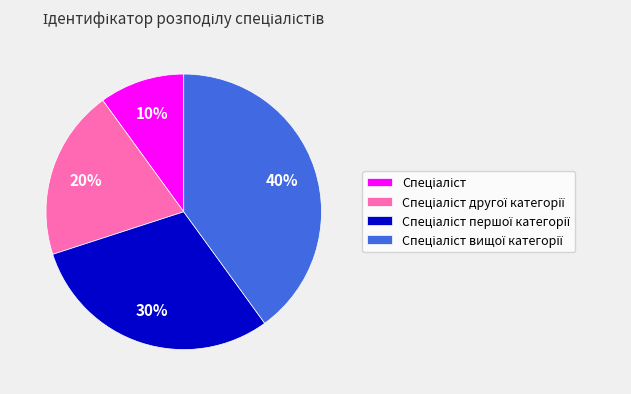

To the nearest percent, what is the difference between the largest and smallest slice percentages?

30%